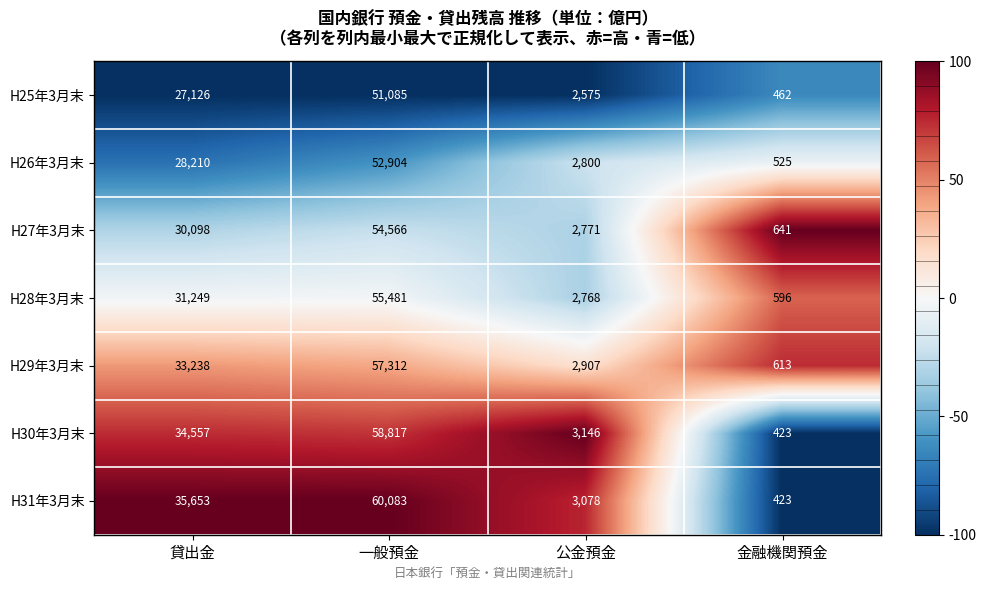

Rank the categories by H27年3月末 value from lowest to highest.

金融機関預金, 公金預金, 貸出金, 一般預金